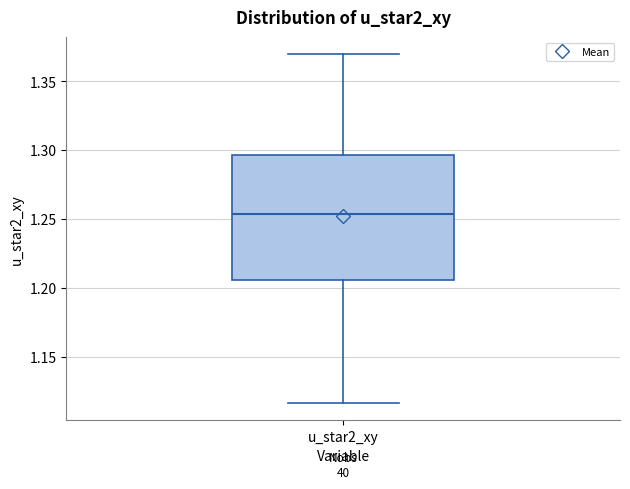

Read this box plot against the y-axis: the position of the median line, the range covered by the box, and the ends of both whiskers. The values are not printed on the chart, so give them approximately, as read against the axis.

median 1.255, box 1.205 to 1.295, whiskers 1.115 to 1.370